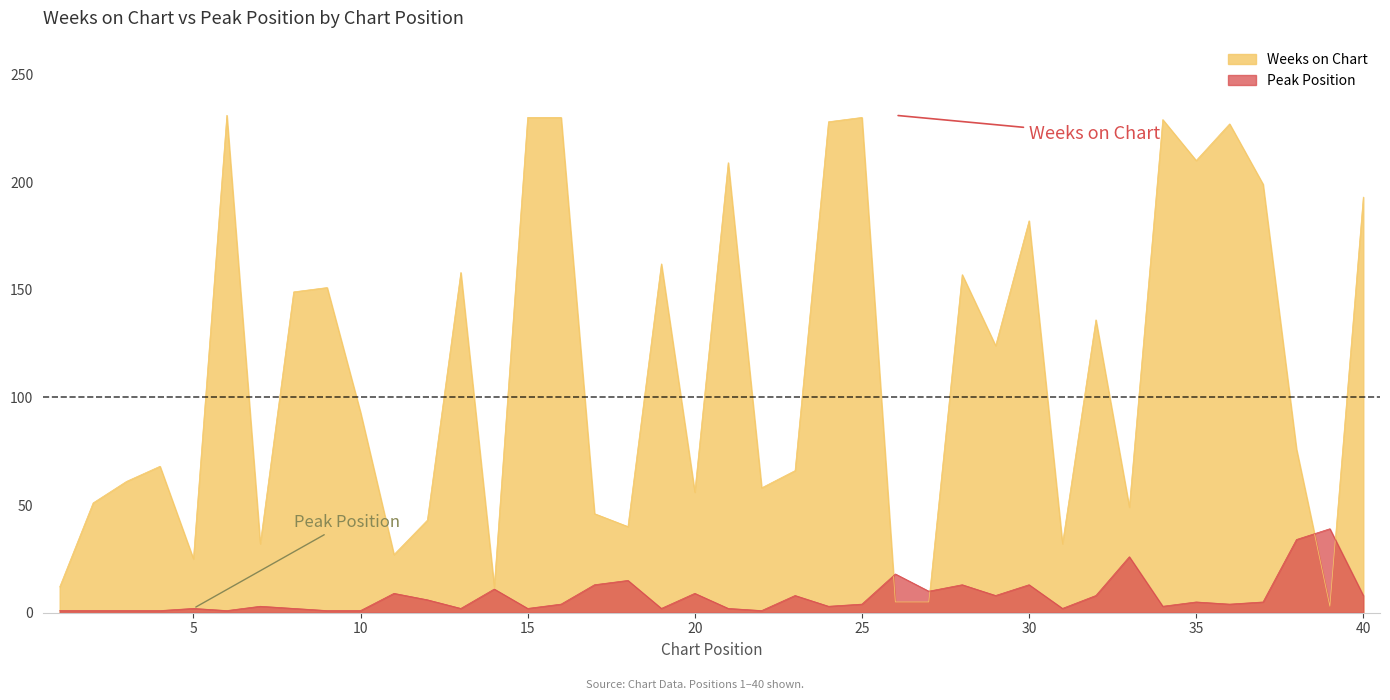

After their last crossing, which series has the higher values: Weeks on Chart or Peak Position?

Weeks on Chart